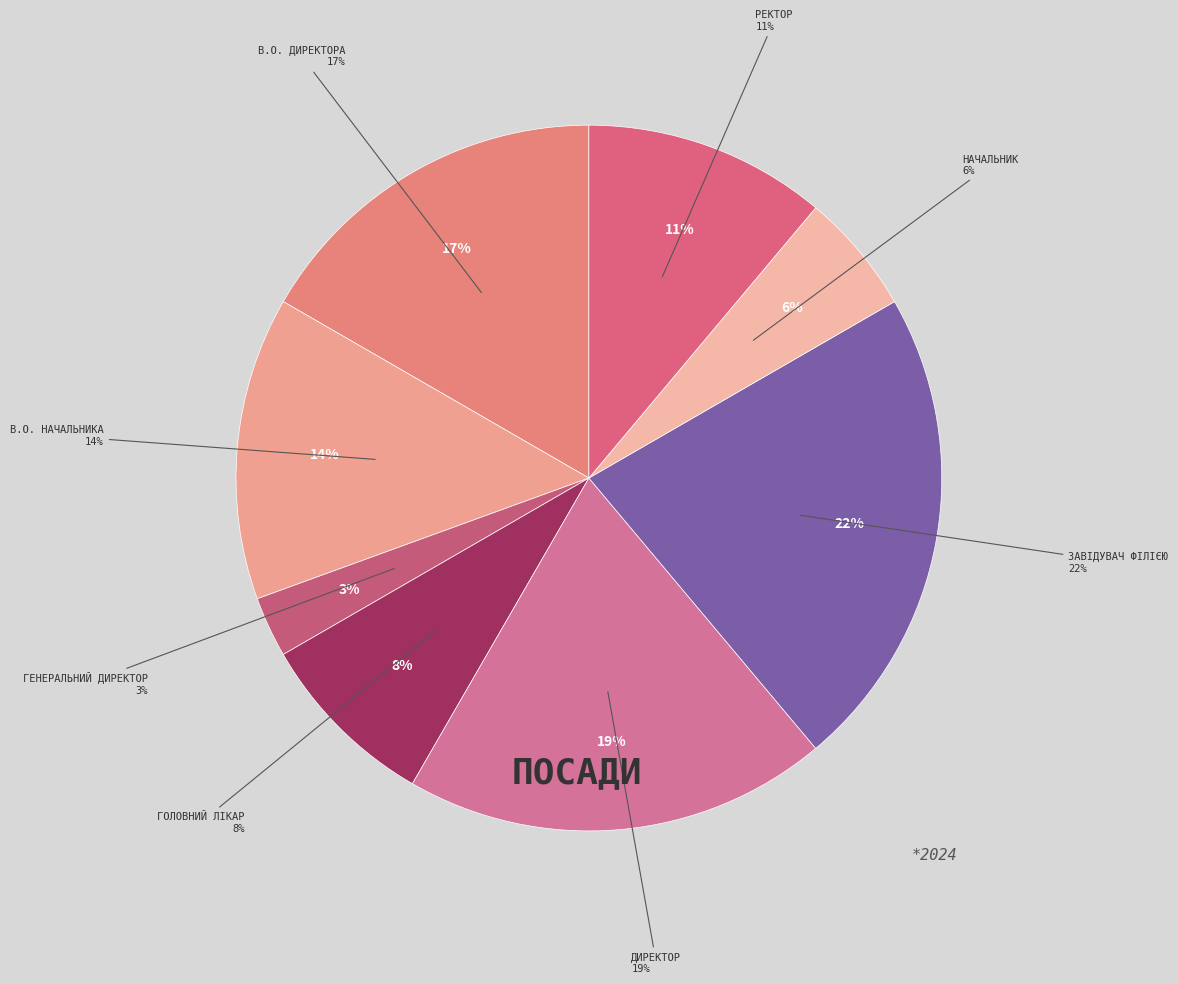

Which slice is the smallest?

Генеральний директор